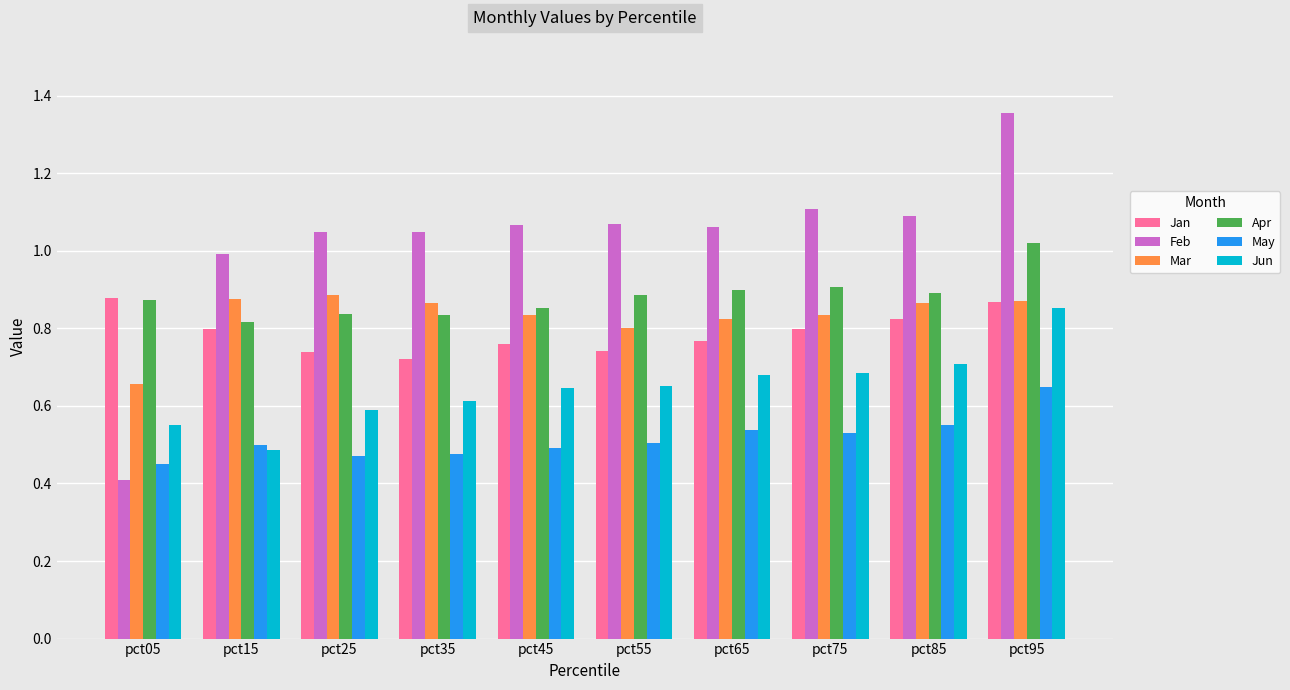

What is the sum of all Jan values?

7.9